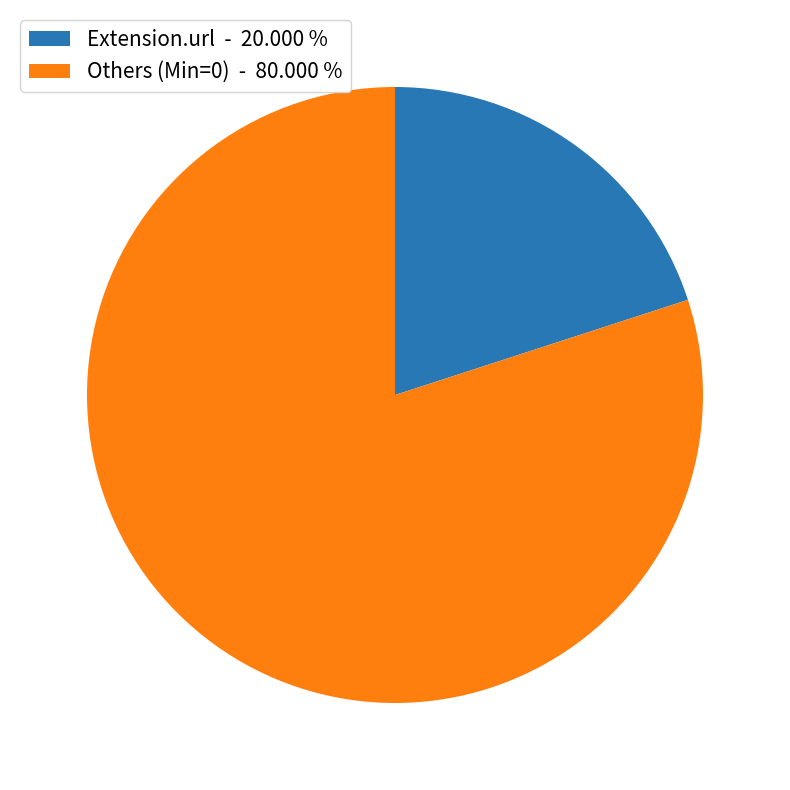

What is the largest slice in the pie chart?

Others (Min=0) - 80.000 %